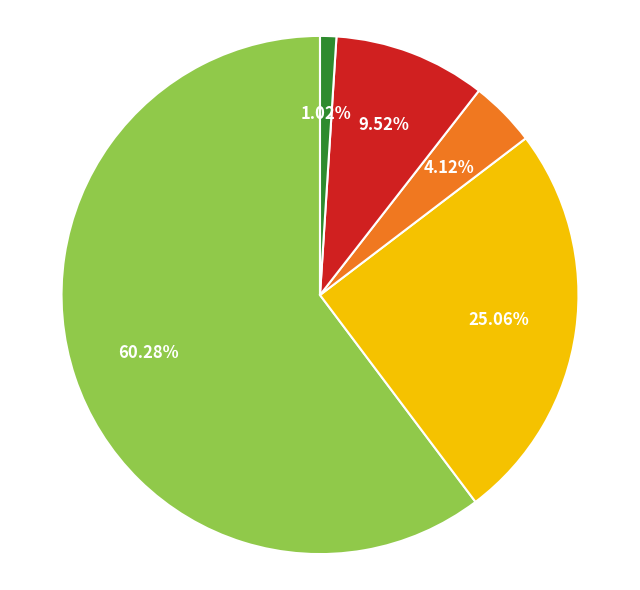

Does any single category account for the majority?

Yes